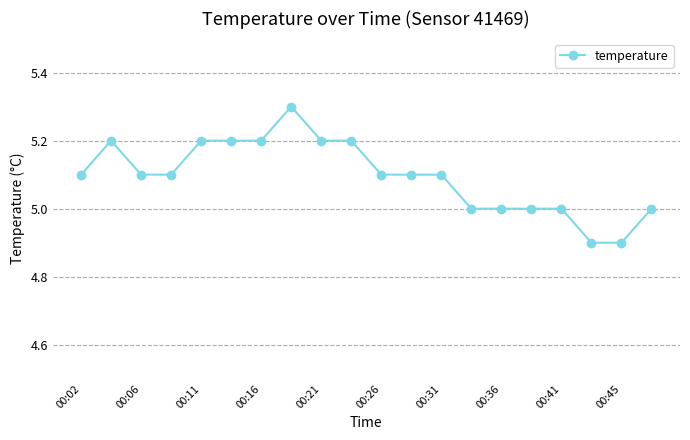

What is the sum of all values?

101.9